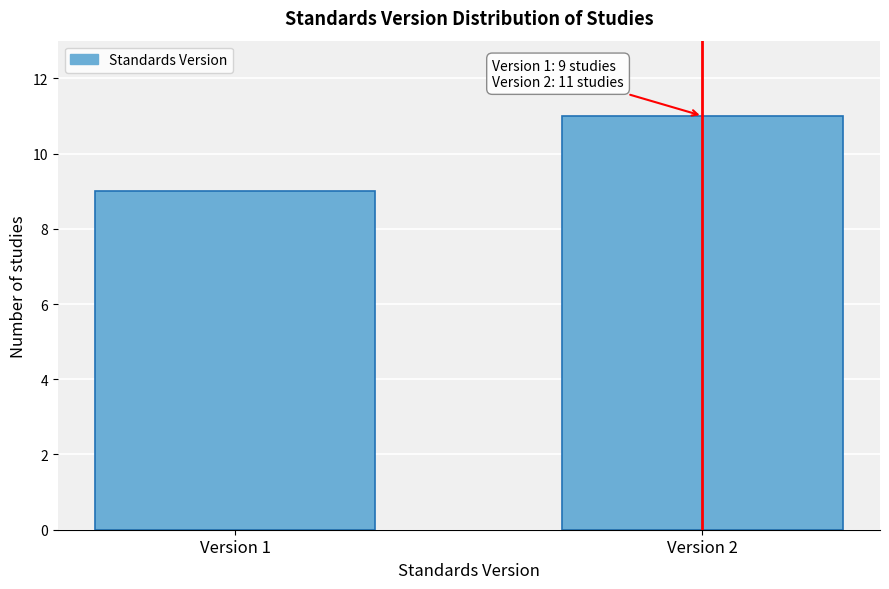

Reading right to left, what are all the values shown in this chart?

11	9